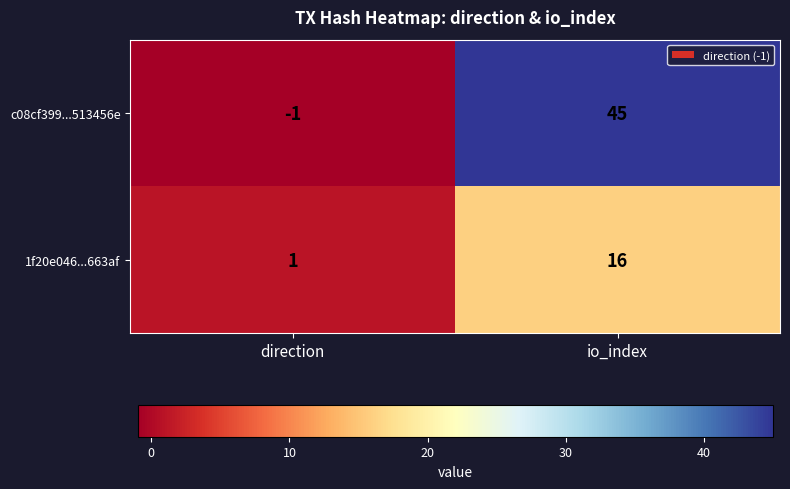

The c08cf399...513456e series shows 45 at io_index. True or false?

True